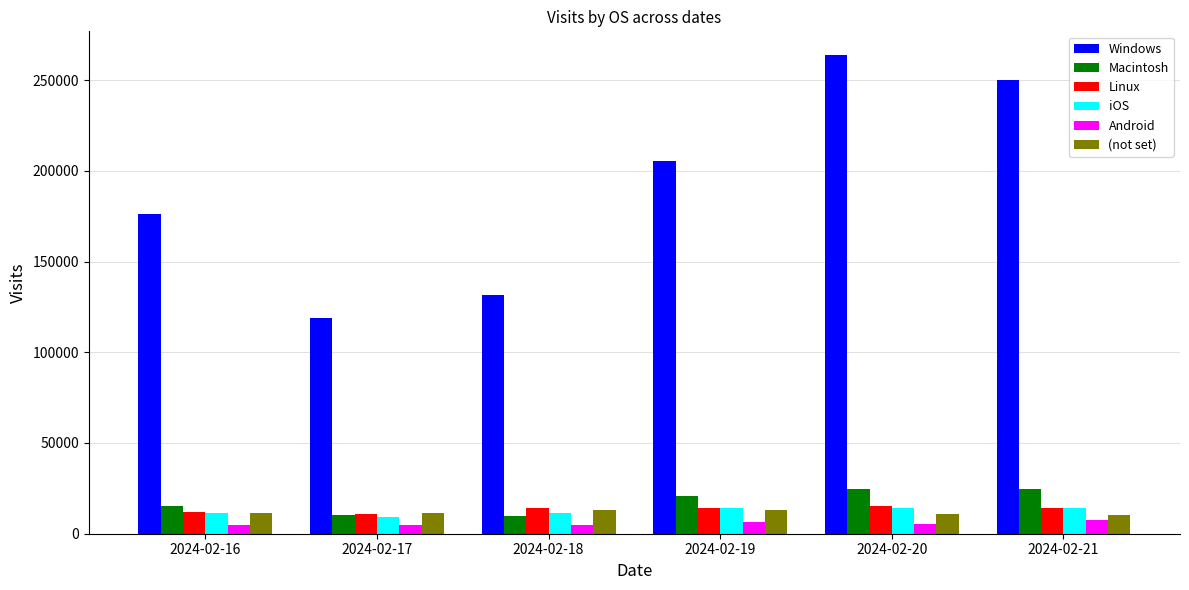

Which category has the highest value across all series?

2024-02-20